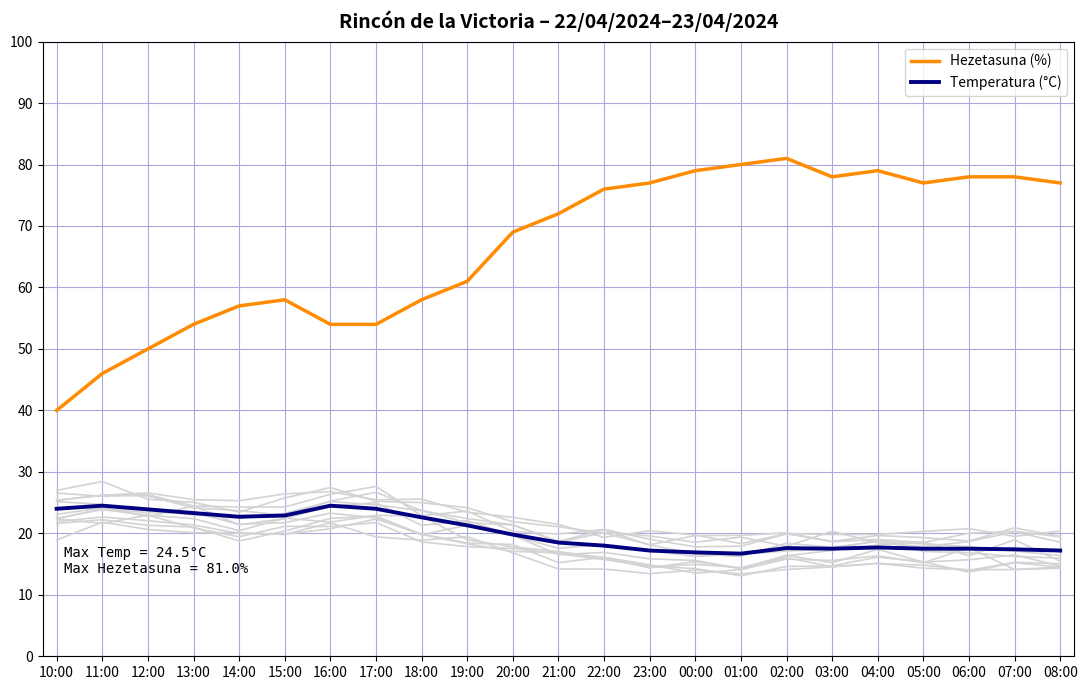

What is the difference between the maximum and minimum values in the Hezetasuna (%) series?

41.0